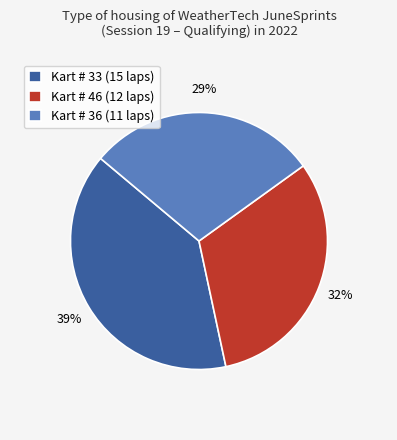

Is it true that Kart # 36 is 40% of the pie?

False